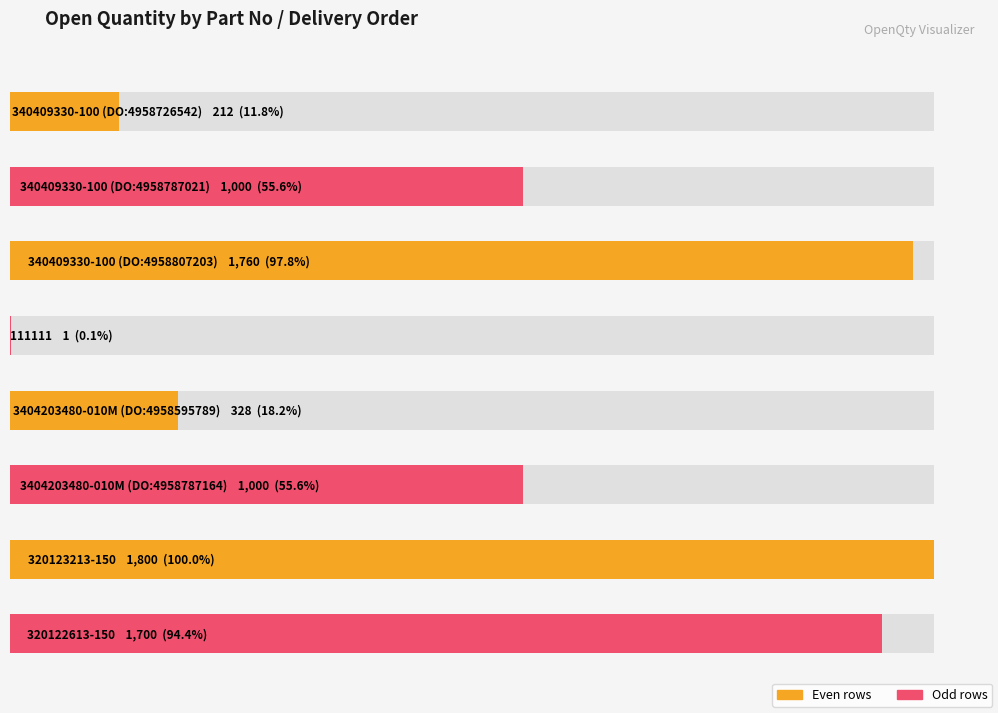

Is it true that the value at 340409330-100
(DO:4958726542) is 56?

False